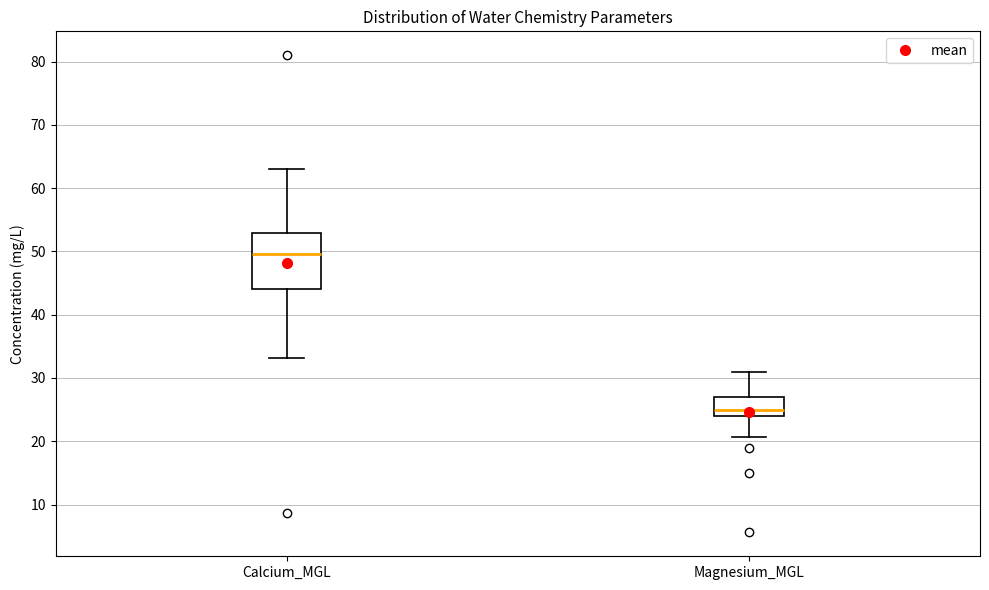

Reading left to right, transcribe this box plot: for each box, give where its median line is, the range the box spans, and where its two whiskers end, as read against the y-axis. The values are not printed on the chart, so give them approximately, as read against the axis.

Calcium_MGL: median 50, box 44 to 53, whiskers 33 to 63
Magnesium_MGL: median 25, box 24 to 27, whiskers 21 to 31